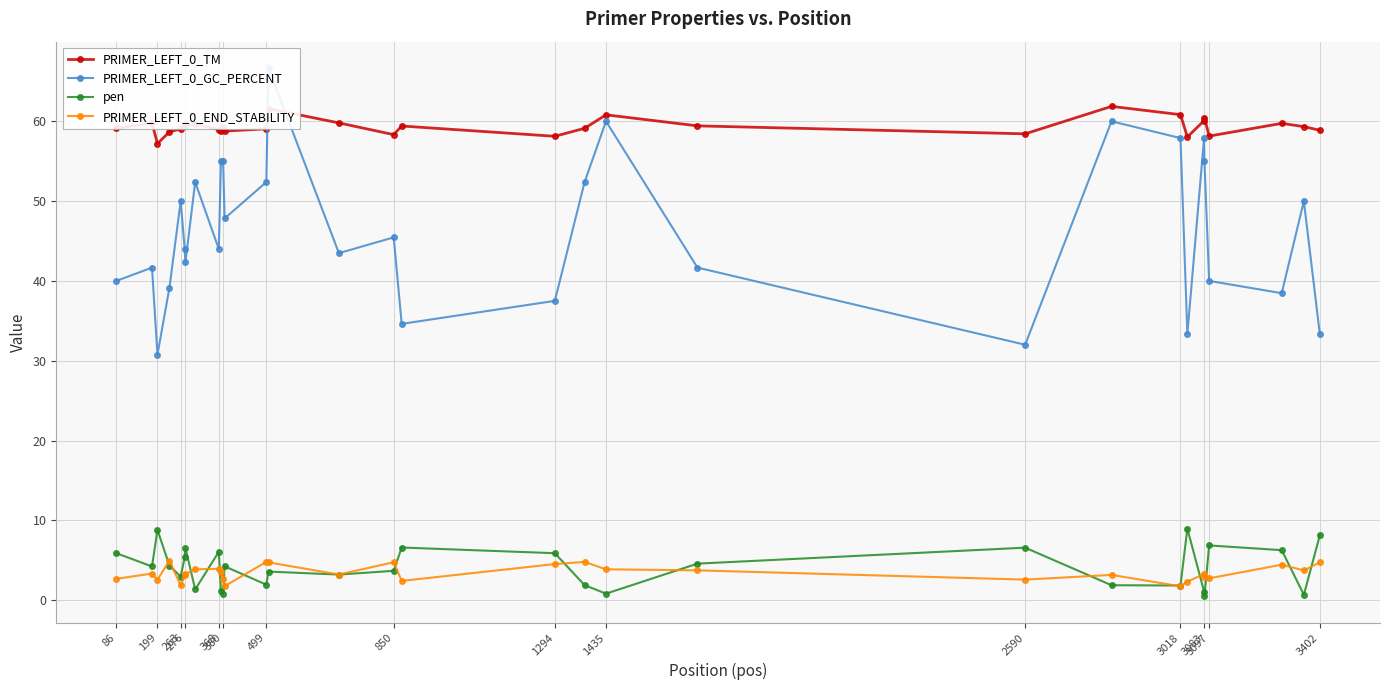

How many data points in PRIMER_LEFT_0_GC_PERCENT are less than 44?

14